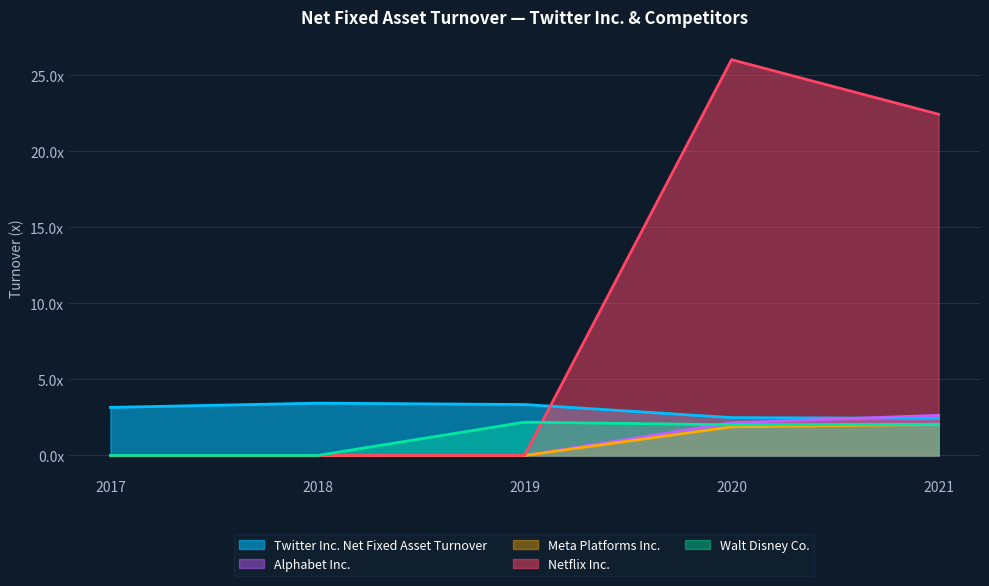

How many values in Netflix Inc. are above zero?

2